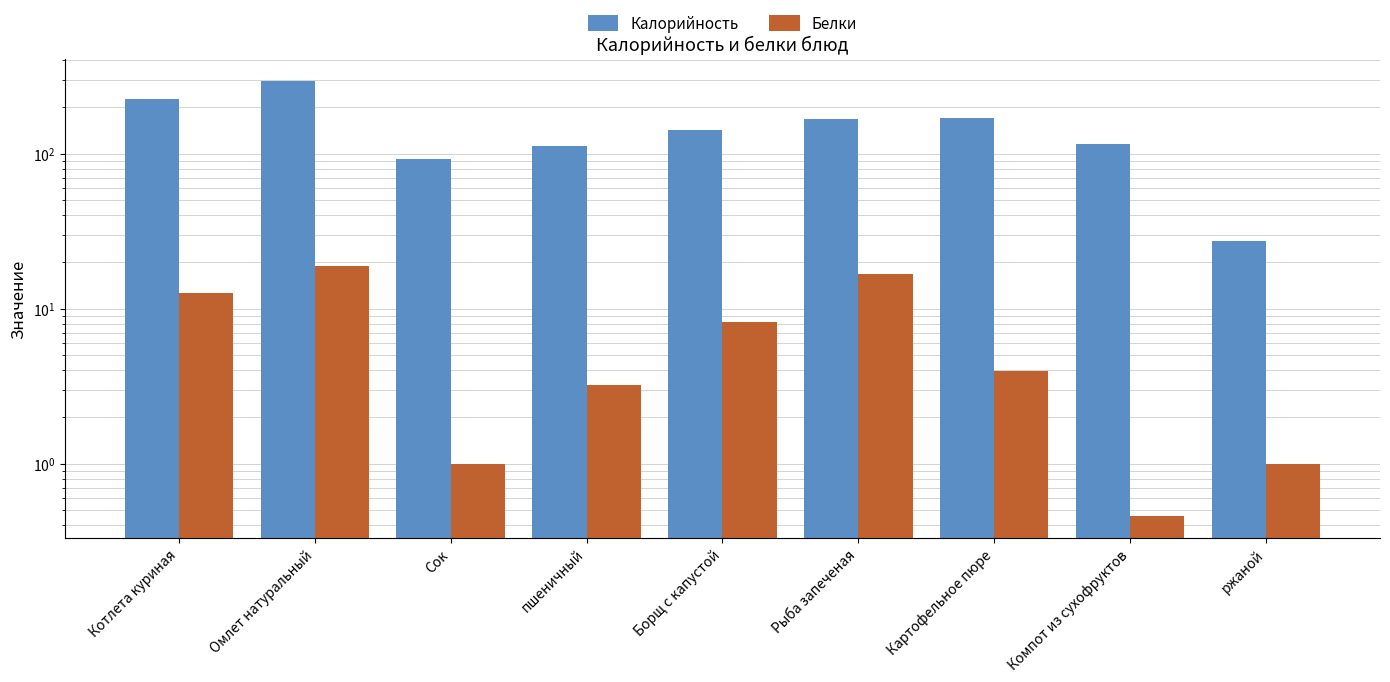

At which category is the sum across all series the highest?

Омлет натуральный